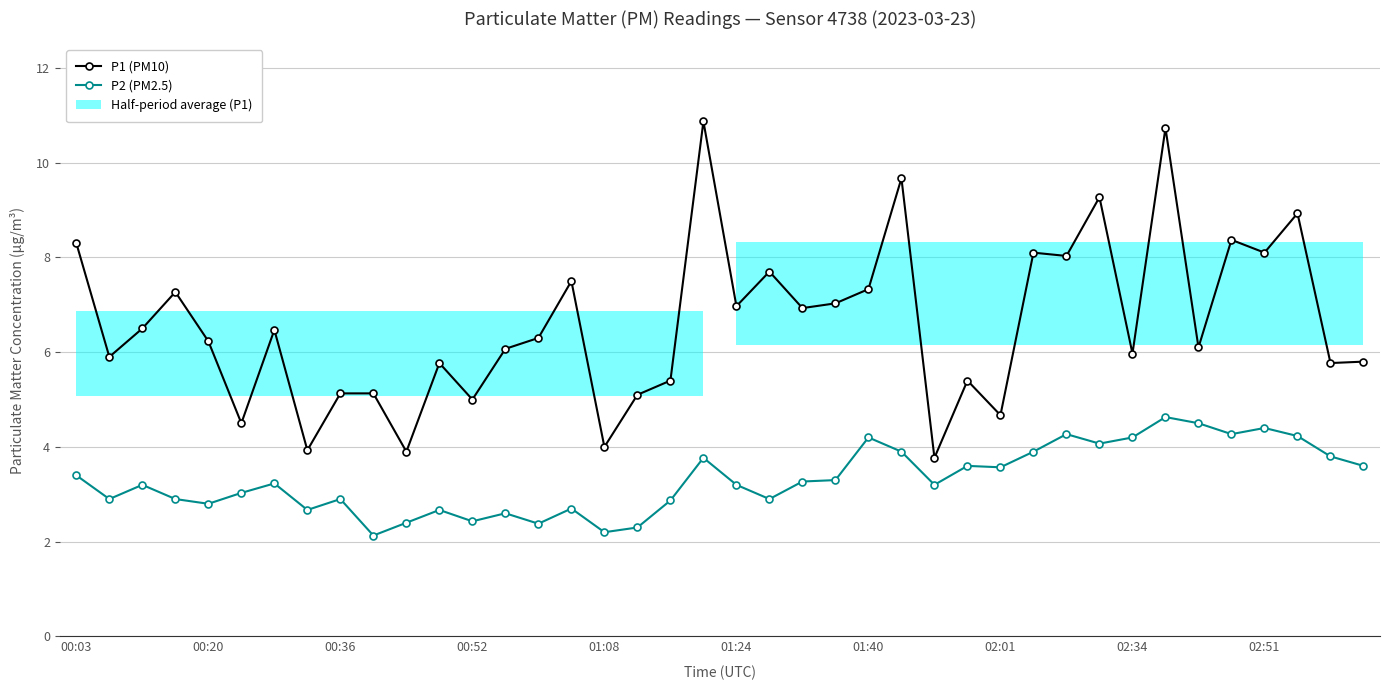

At which category is the sum across all series the highest?

33